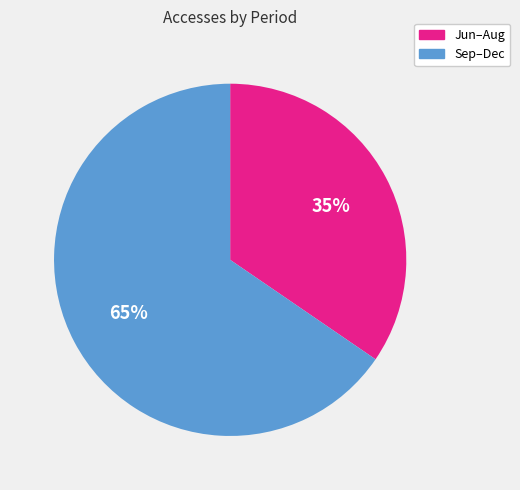

To the nearest percent, what is the average slice percentage?

50%